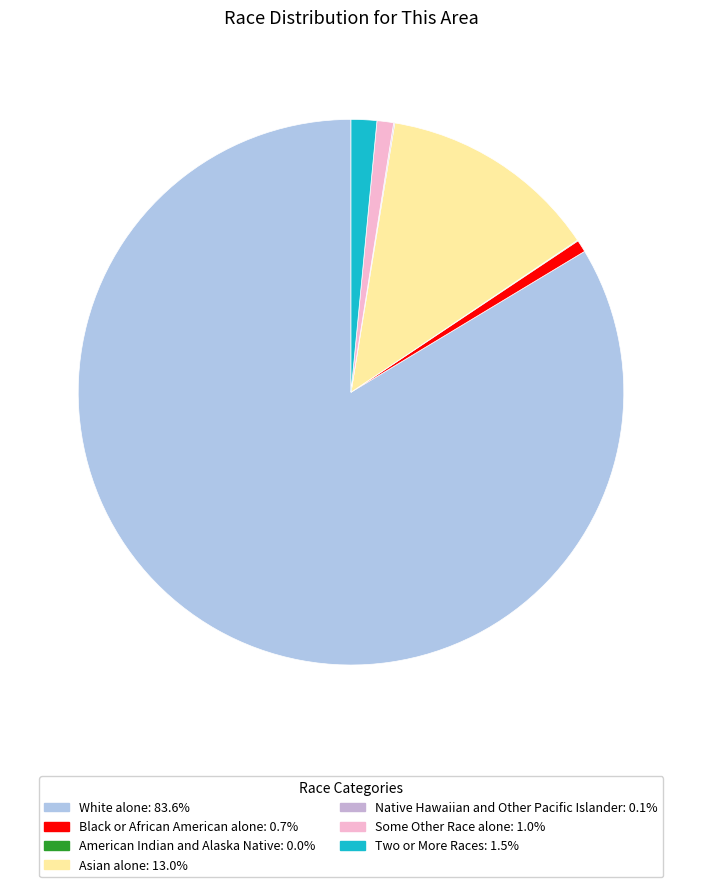

To the nearest percent, what percentage of the pie is Asian alone?

13%